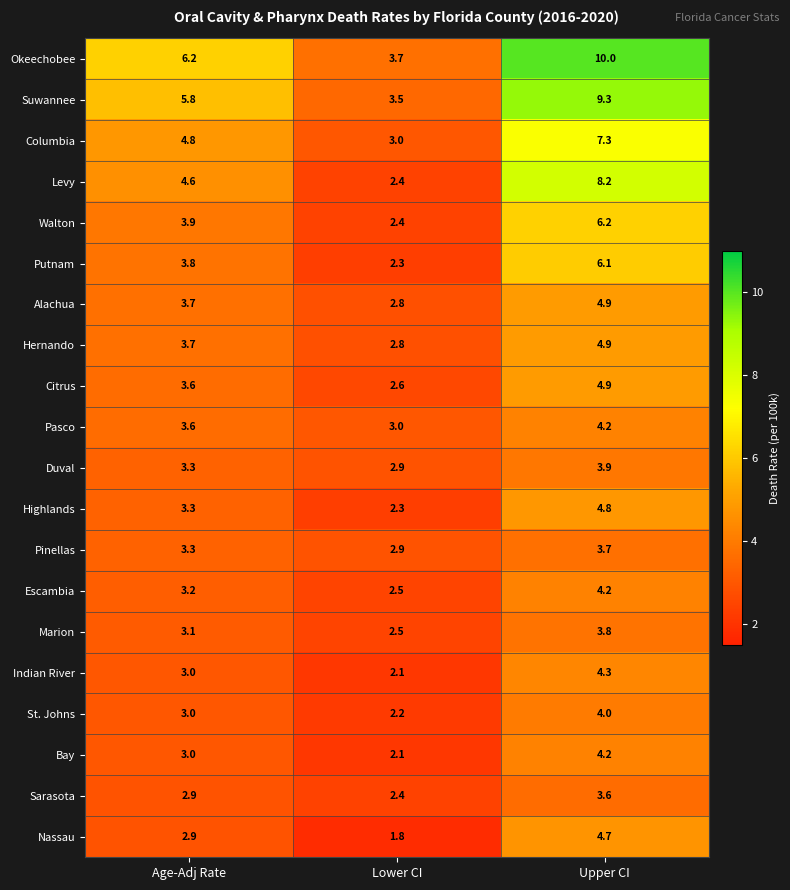

The Bay series shows 0.7 at Lower CI. True or false?

False